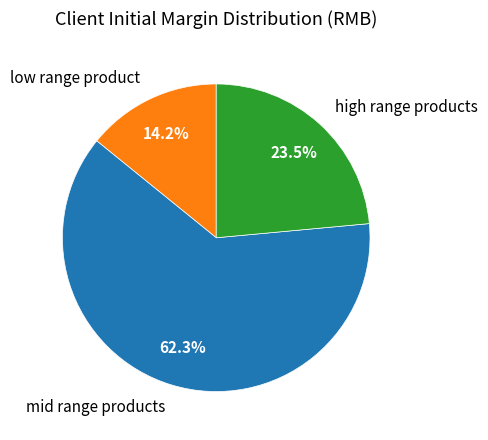

Combined, what portion of the pie is high range products and low range product?

37.7%